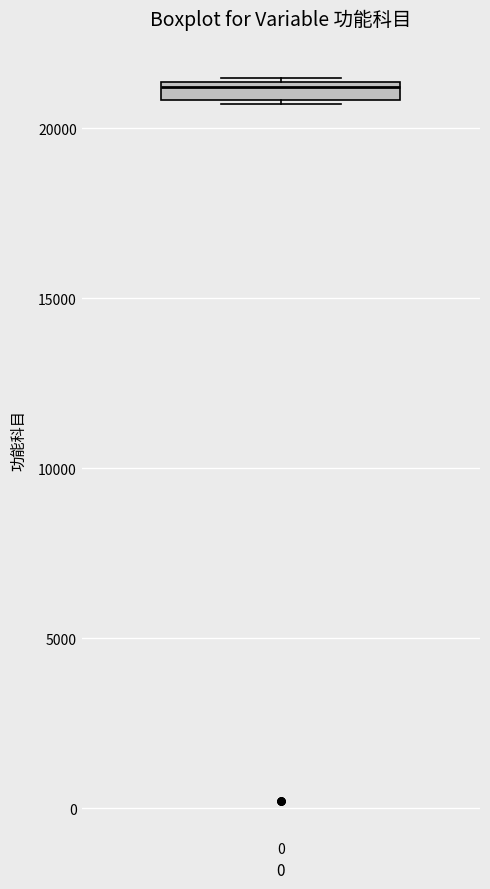

Where is the lower edge of the box at x = 0 on the y-axis? The values are not printed on the chart, so give them approximately, as read against the axis.

21000